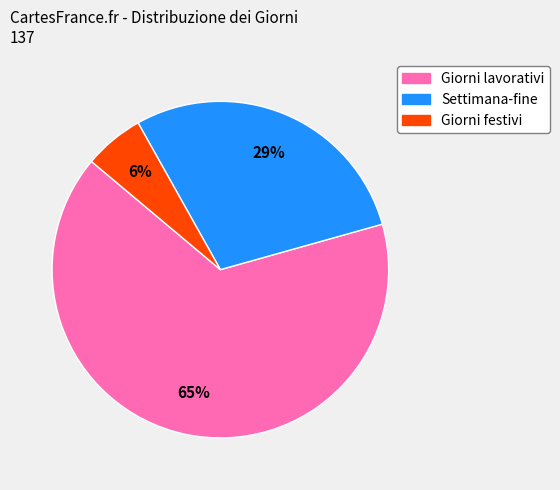

Is it true that Giorni lavorativi is 51% of the pie?

False